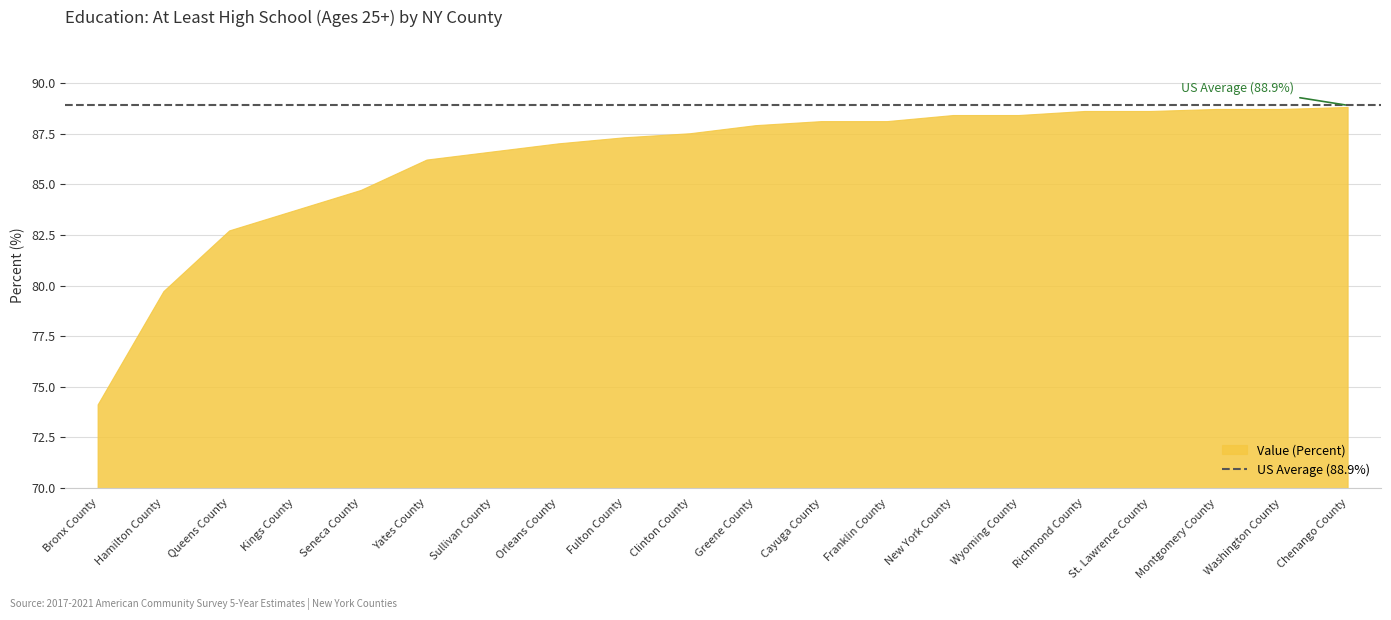

The value at Cayuga County is 41.1. True or false?

False